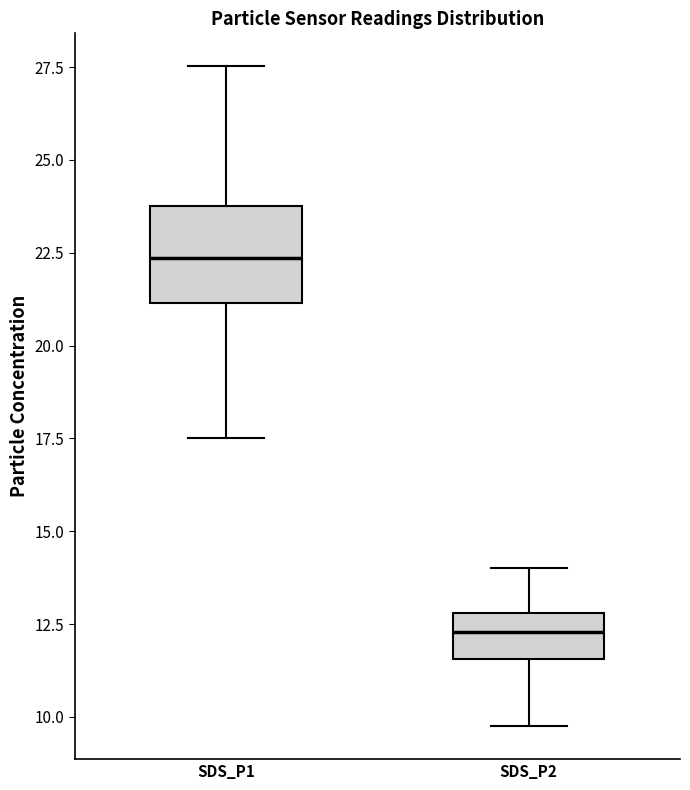

Reading left to right, transcribe this box plot: for each box, give where its median line is, the range the box spans, and where its two whiskers end, as read against the y-axis. The values are not printed on the chart, so give them approximately, as read against the axis.

SDS_P1: median 22.5, box 21.0 to 23.5, whiskers 17.5 to 27.5
SDS_P2: median 12.5, box 11.5 to 13.0, whiskers 10.0 to 14.0